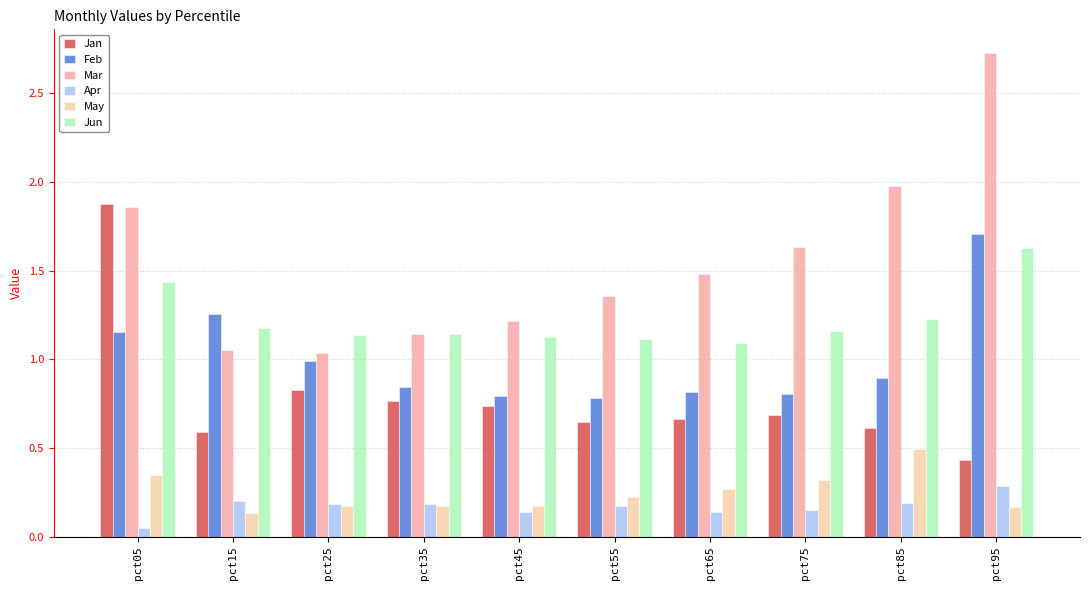

At how many categories does at least one series exceed 1?

10